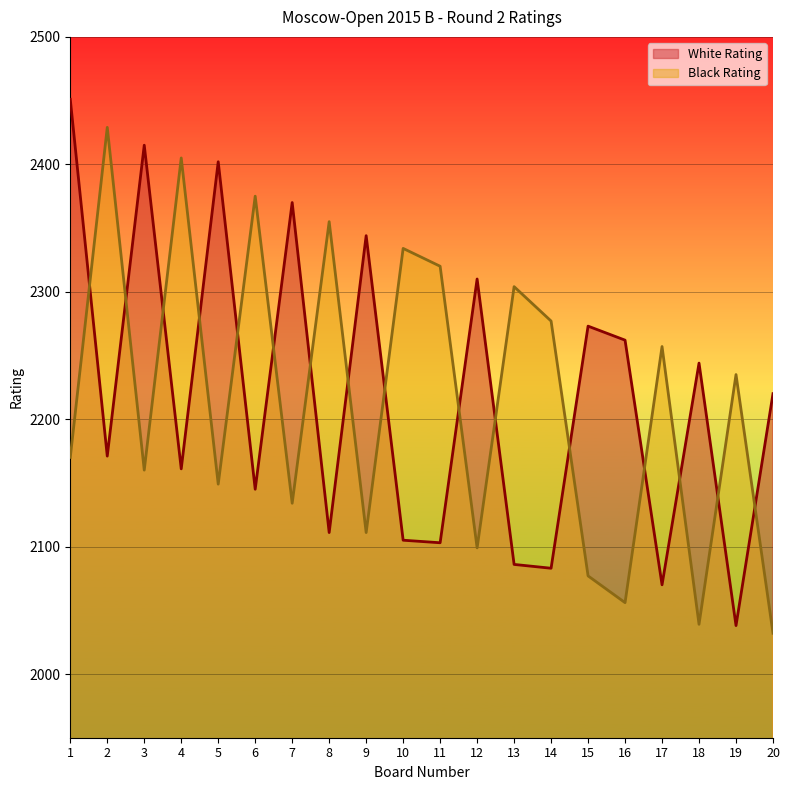

What is the difference between the maximum and minimum values in the White Rating series?

413